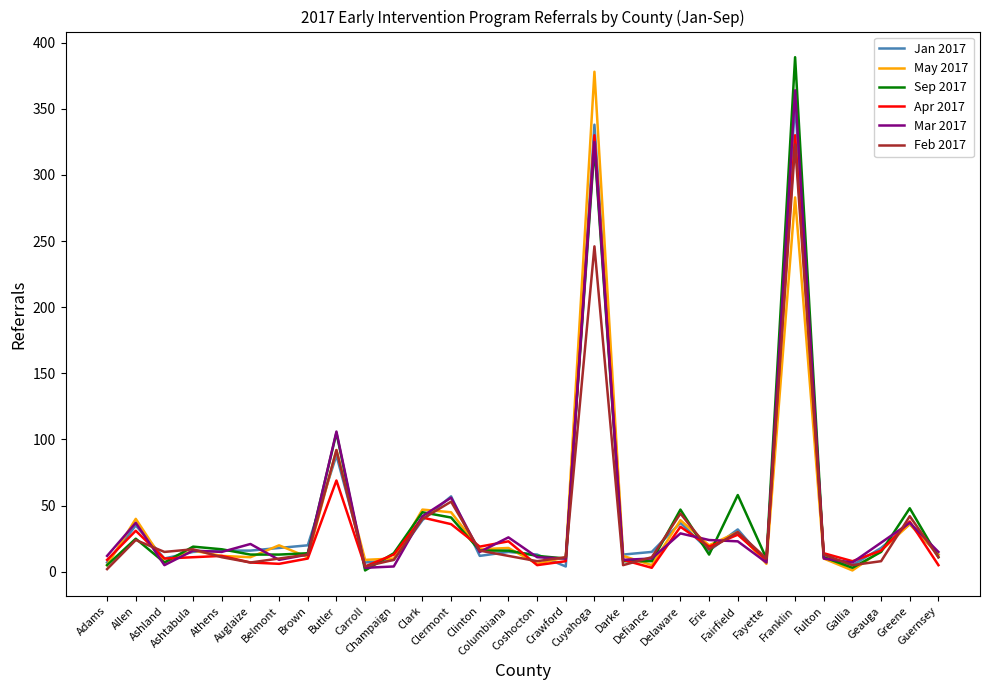

What is the maximum value for Mar 2017?

364